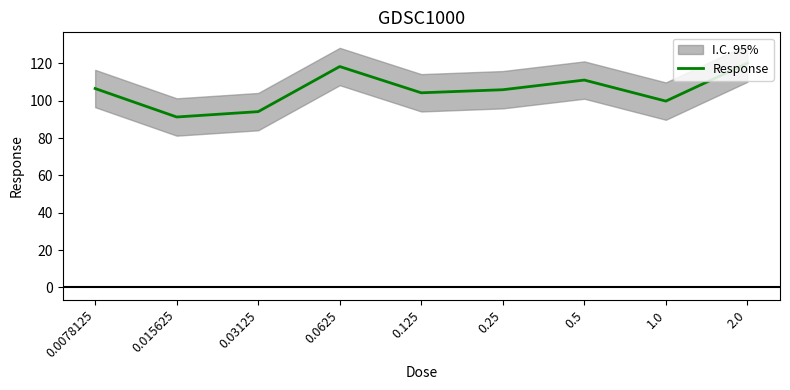

What is the ratio of the value at 0.015625 to the value at 2.0?

0.8